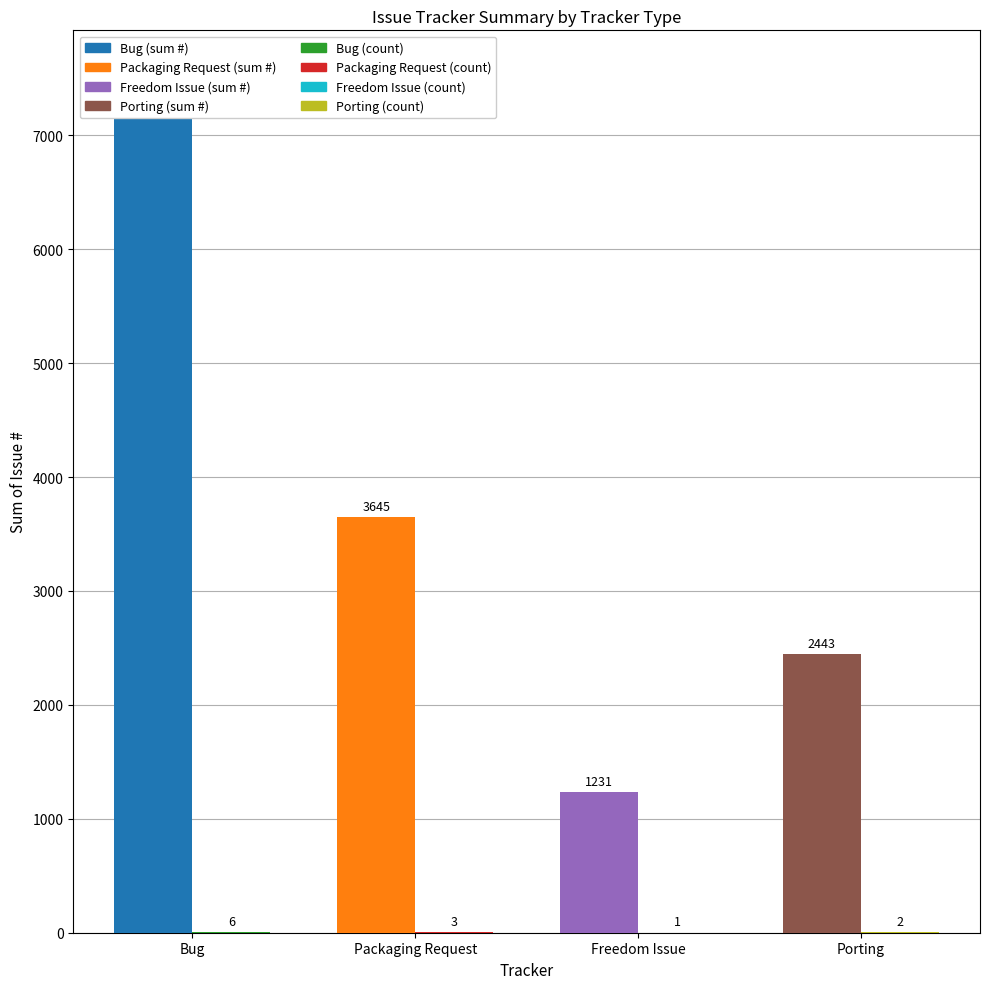

What is the difference between the highest and lowest values at Packaging Request?

3642